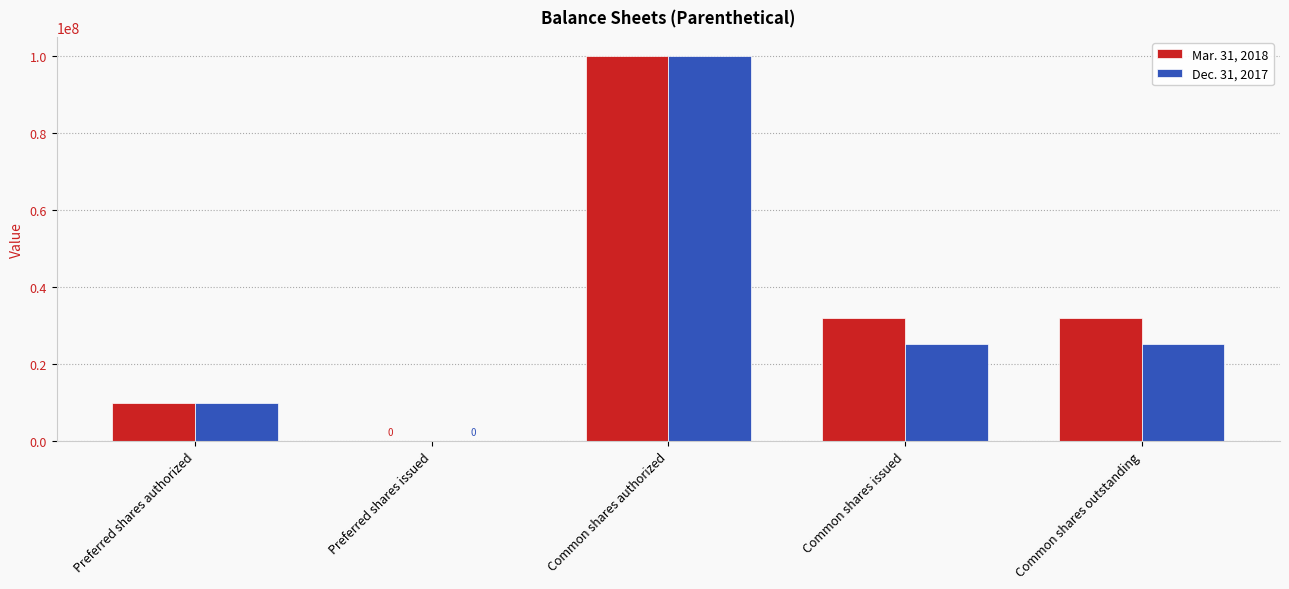

The Mar. 31, 2018 series shows 0 at Preferred shares issued. True or false?

True